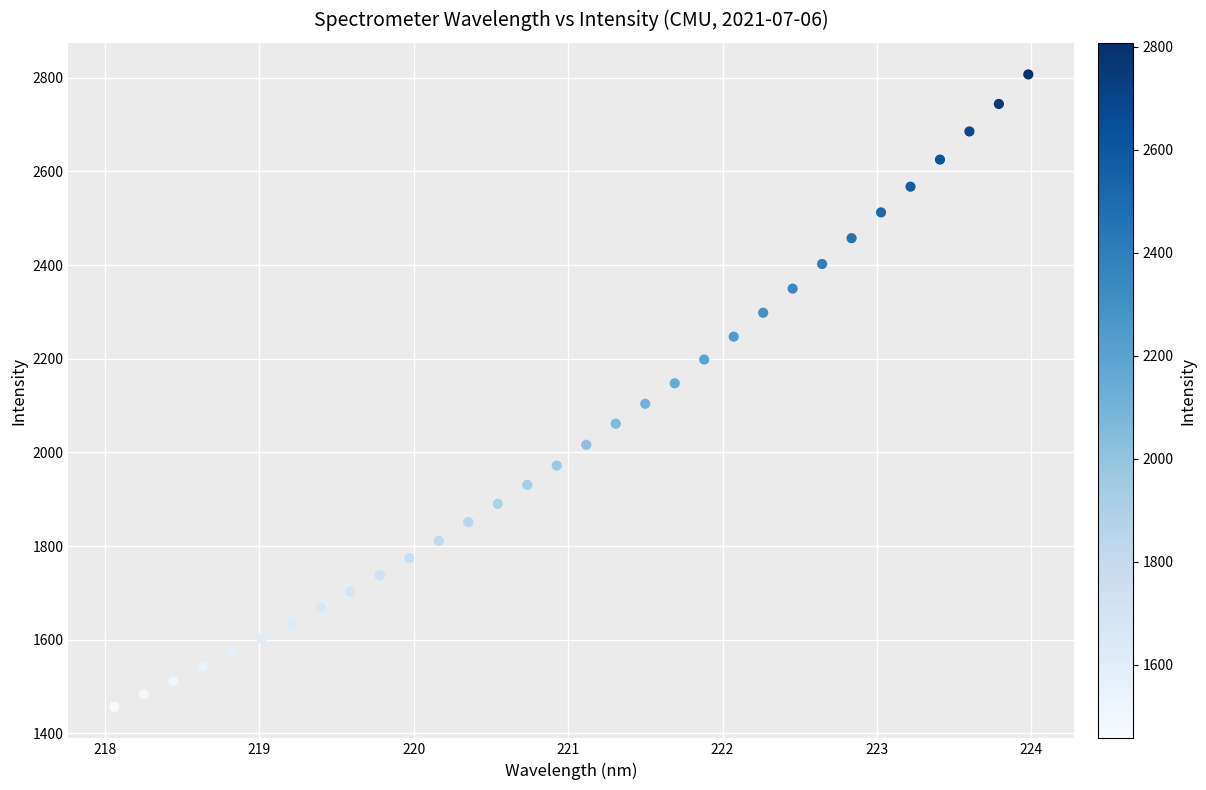

What is the range of Y values (max minus min)?

1350.3